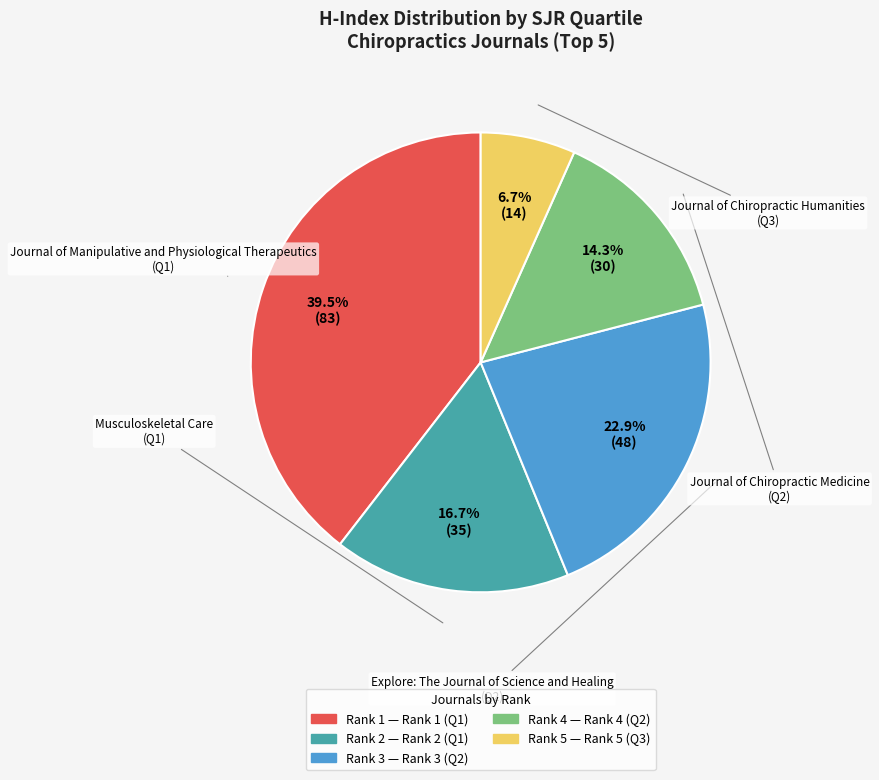

Count the number of slices in the pie.

5